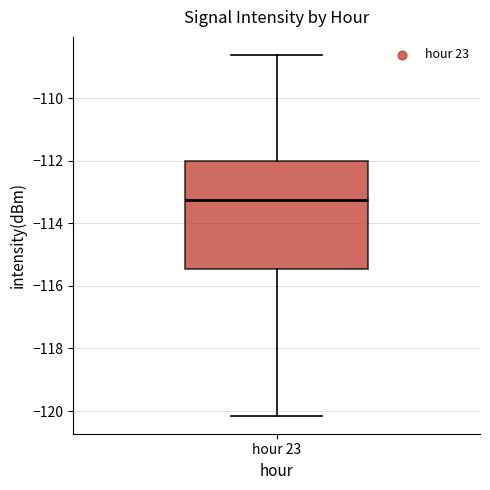

Read this box plot against the y-axis: the position of the median line, the range covered by the box, and the ends of both whiskers. The values are not printed on the chart, so give them approximately, as read against the axis.

median -113.2, box -115.4 to -112.0, whiskers -120.2 to -108.6